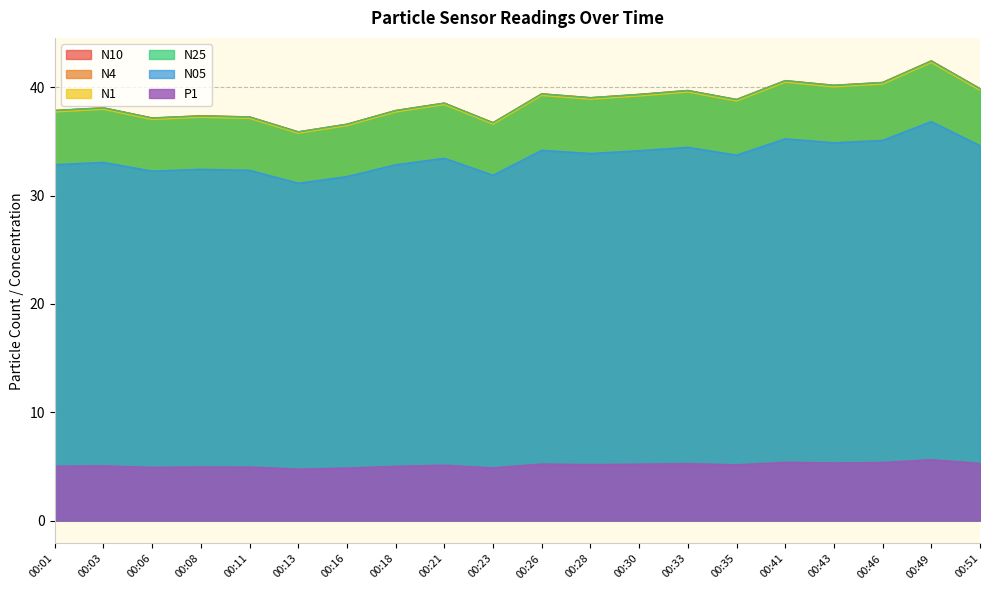

At which label is N1 closest to 39?

00:28